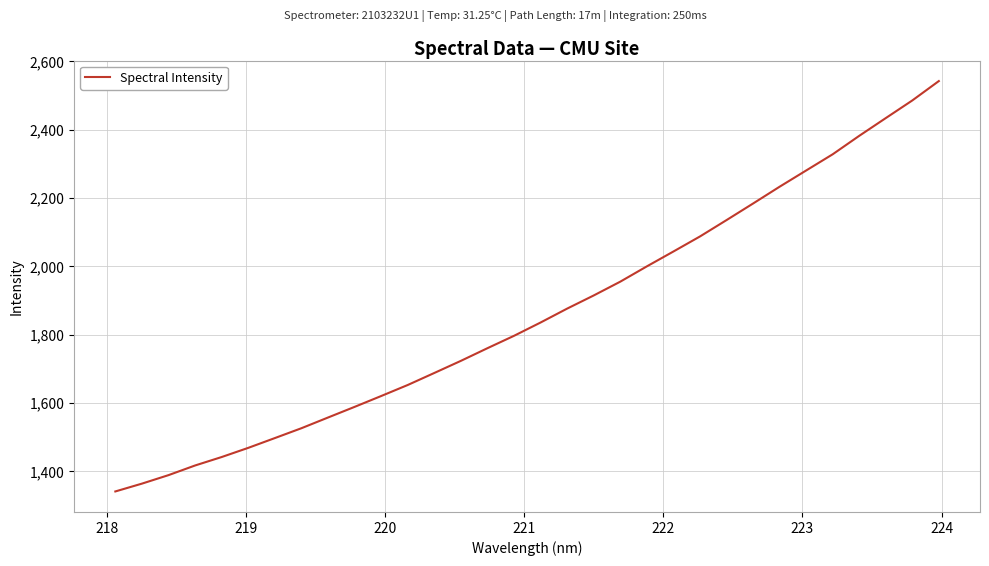

What is the greatest value displayed?

2542.4